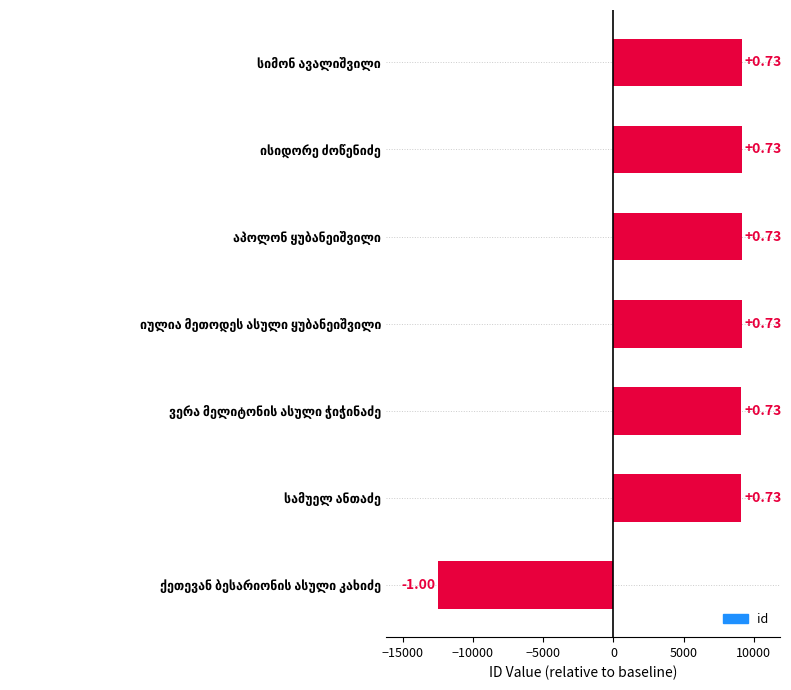

What is the label of the 3rd bar from the left?

აპოლონ ყუბანეიშვილი